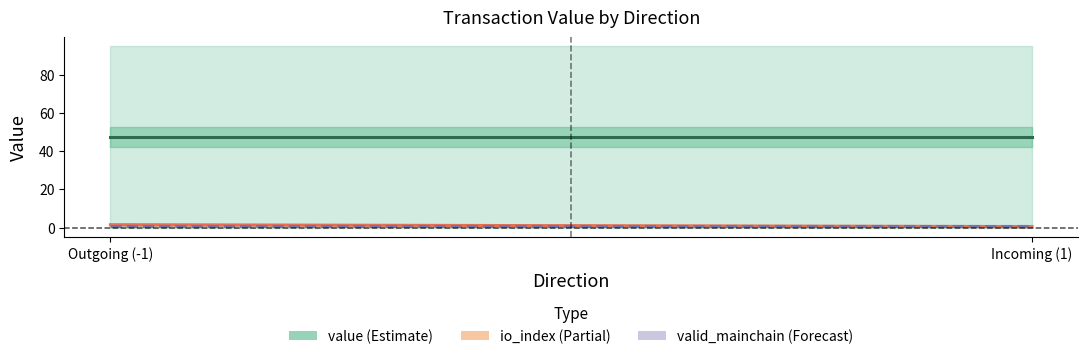

Rank the categories by value (mid) value from highest to lowest.

Outgoing (-1), Incoming (1)